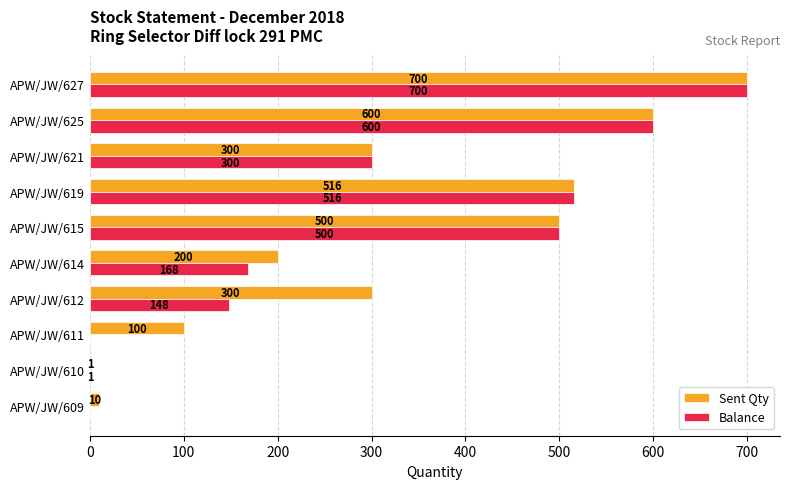

Between APW/JW/610 and APW/JW/612, which series saw the biggest shift?

Sent Qty